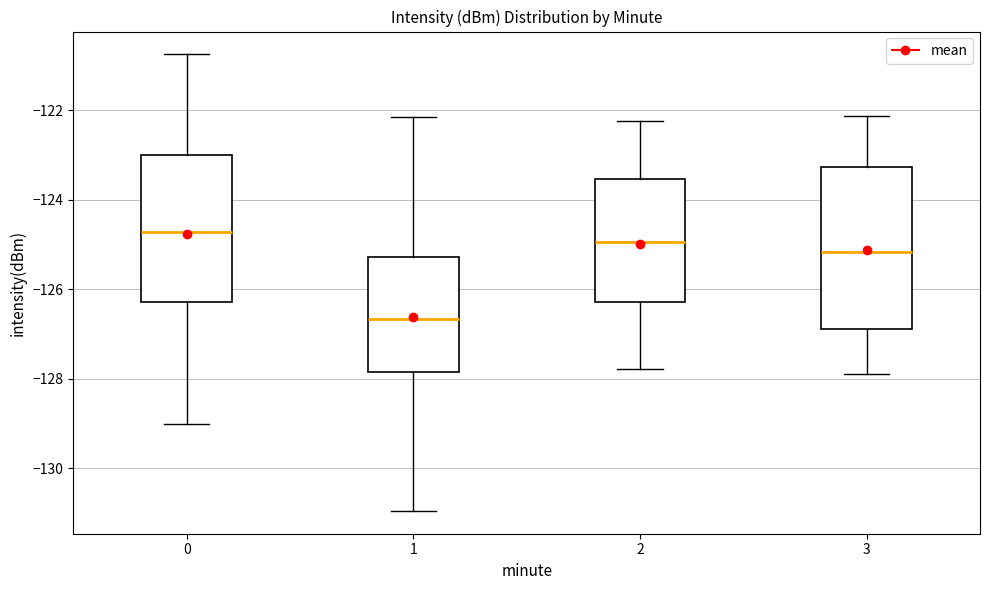

Reading left to right, read every box against the y-axis: the position of its median line, the range the box covers, and the ends of its whiskers. The values are not printed on the chart, so give them approximately, as read against the axis.

0: median -124.8, box -126.2 to -123.0, whiskers -129.0 to -120.8
1: median -126.6, box -127.8 to -125.2, whiskers -131.0 to -122.2
2: median -125.0, box -126.2 to -123.6, whiskers -127.8 to -122.2
3: median -125.2, box -126.8 to -123.2, whiskers -127.8 to -122.2